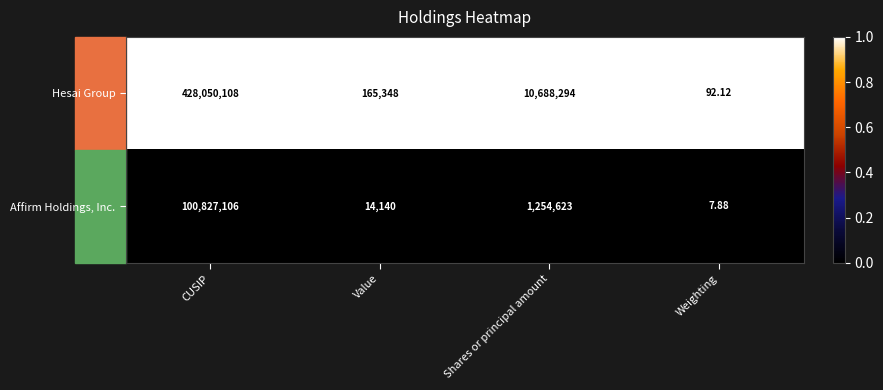

Which series has the largest total across all categories?

Hesai Group